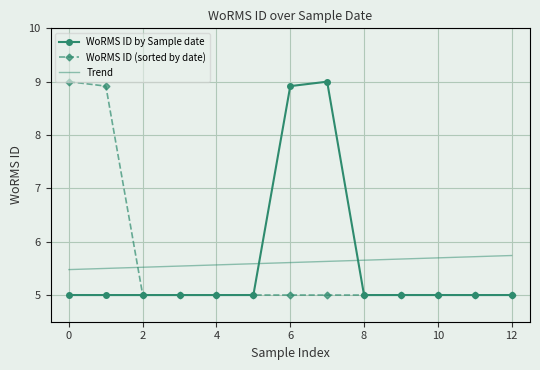

What is the lowest value of the WoRMS ID (sorted by date) series?

5.0